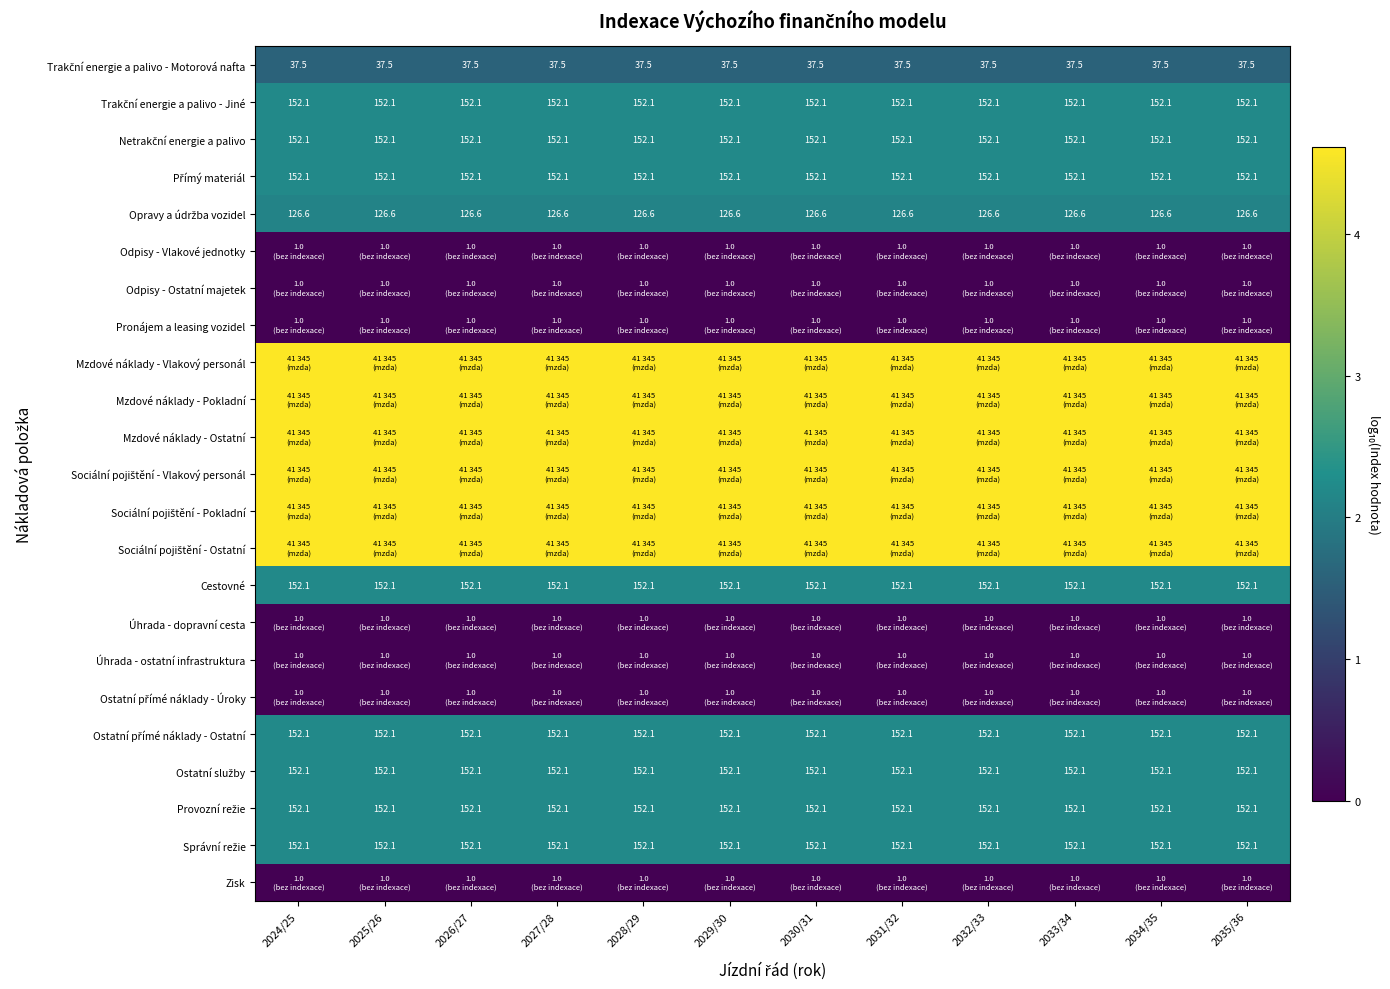

What is the total value across all series at 2034/35?

48.8